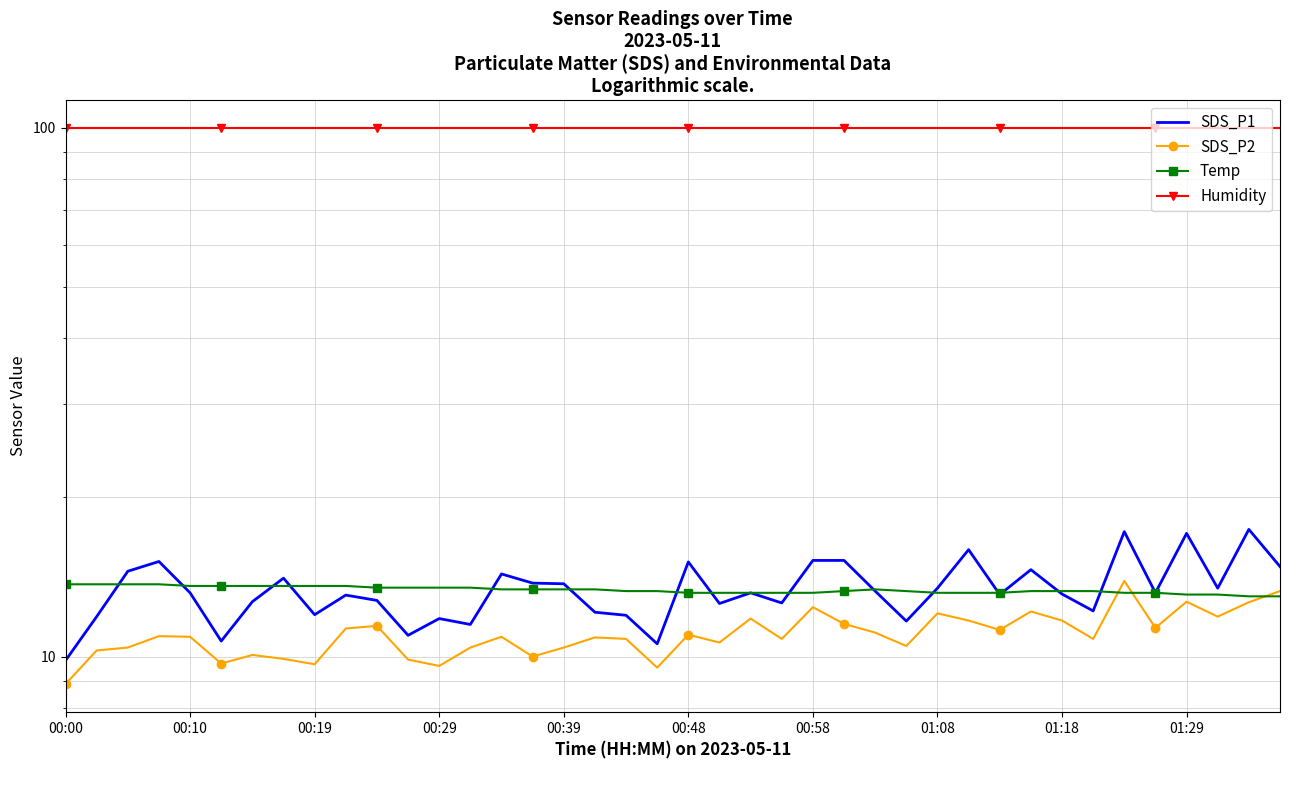

Rank the series at 37 from highest to lowest value.

Humidity, SDS_P1, Temp, SDS_P2